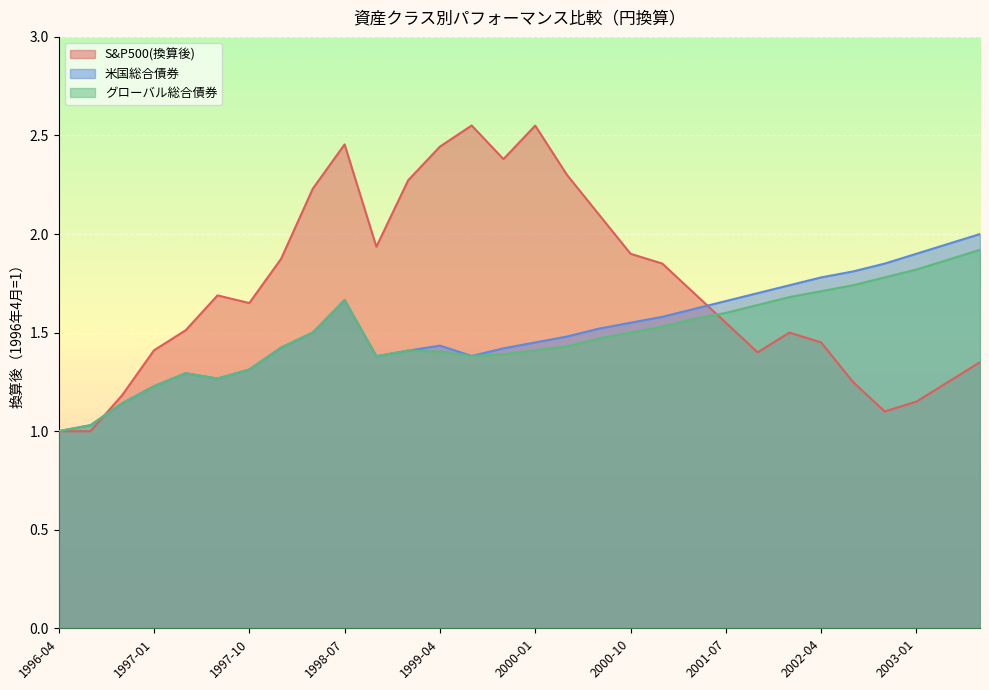

Is the value of S&P500(換算後) at 2002-07 greater than the value of 米国総合債券 at 1998-04?

No